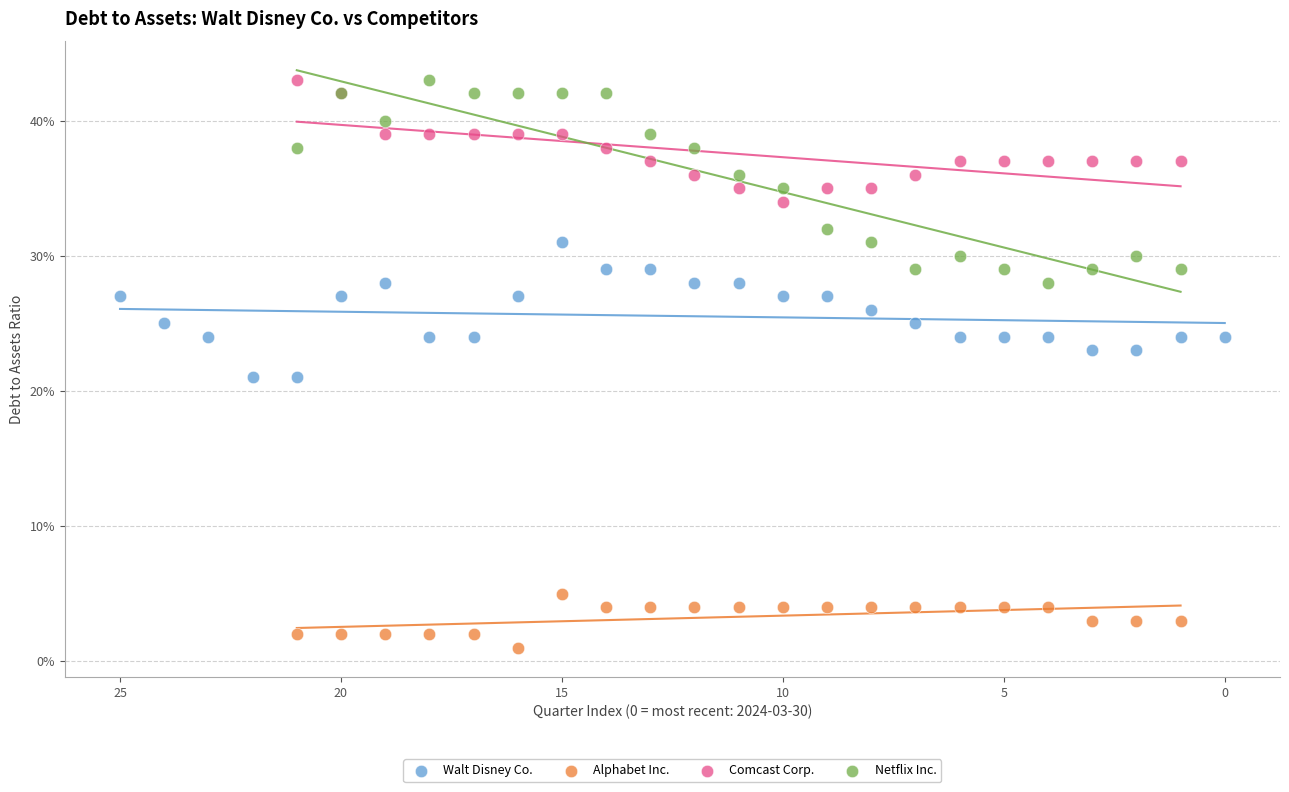

What are all the series names shown in the legend?

Walt Disney Co., Alphabet Inc., Comcast Corp., Netflix Inc.